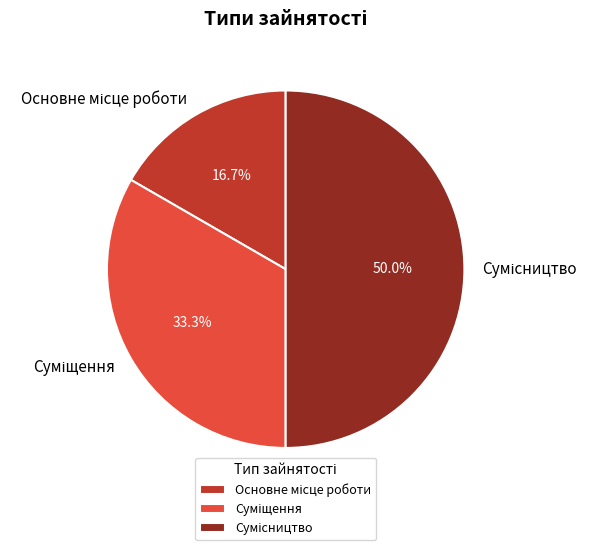

True or false: Сумісництво accounts for 43% of the total.

False